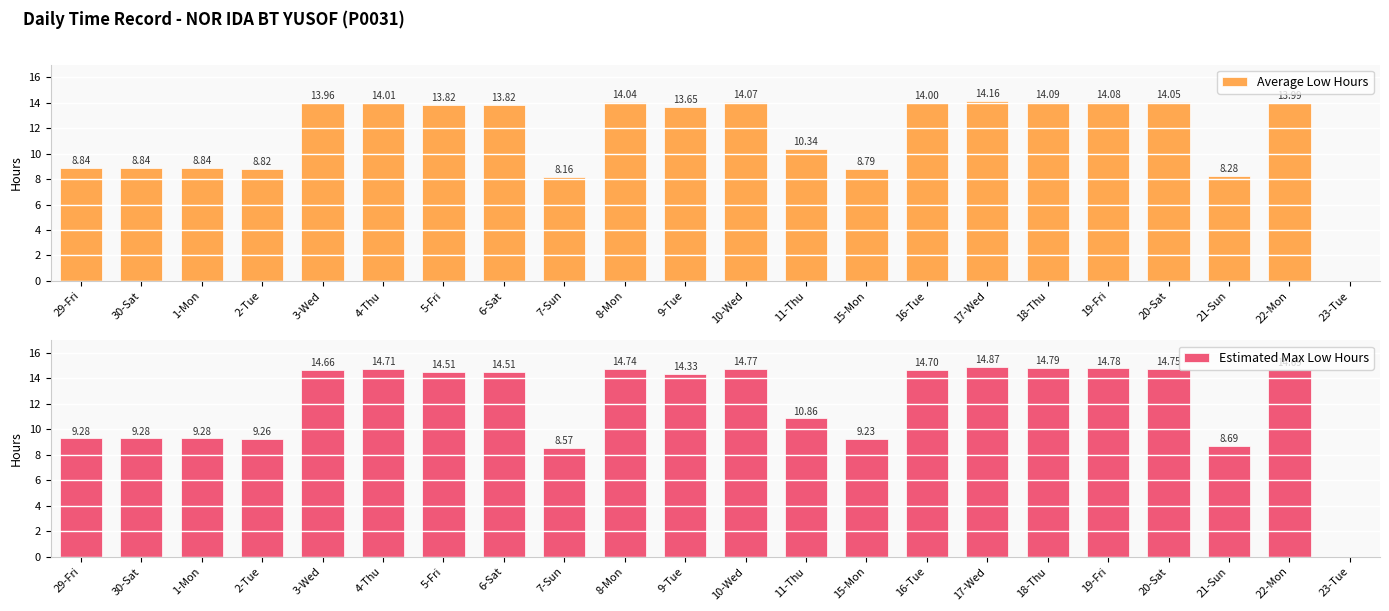

Rank the series by their maximum value, from highest to lowest.

Estimated Max Low Hours, Average Low Hours